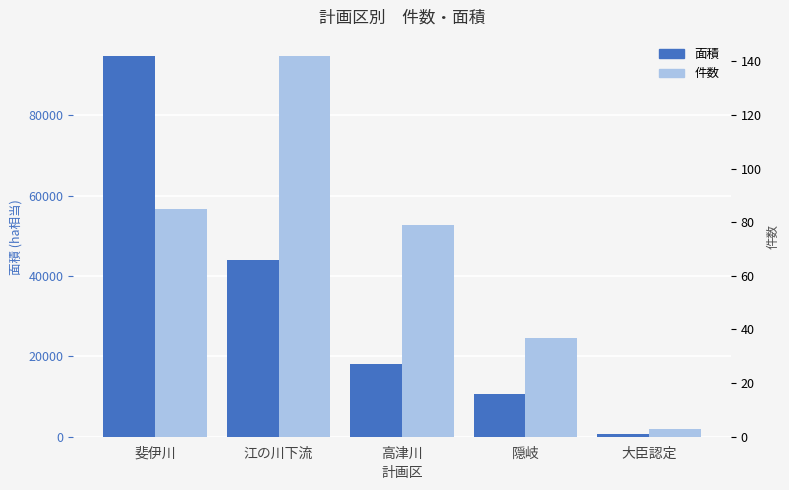

How many bars are there in each group?

2